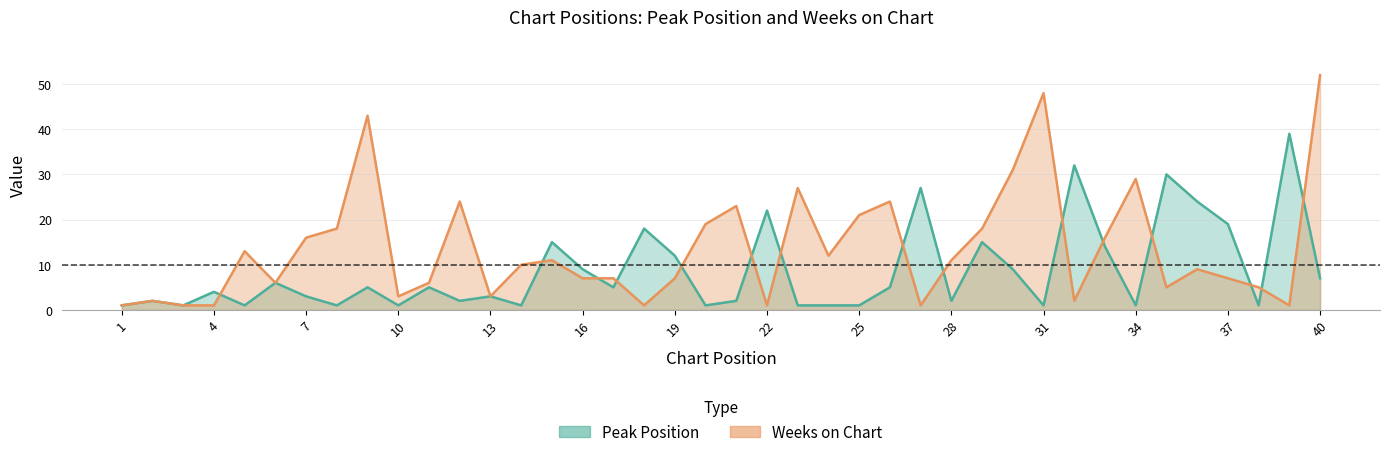

How many intersections are there between Peak Position and Weeks on Chart?

15